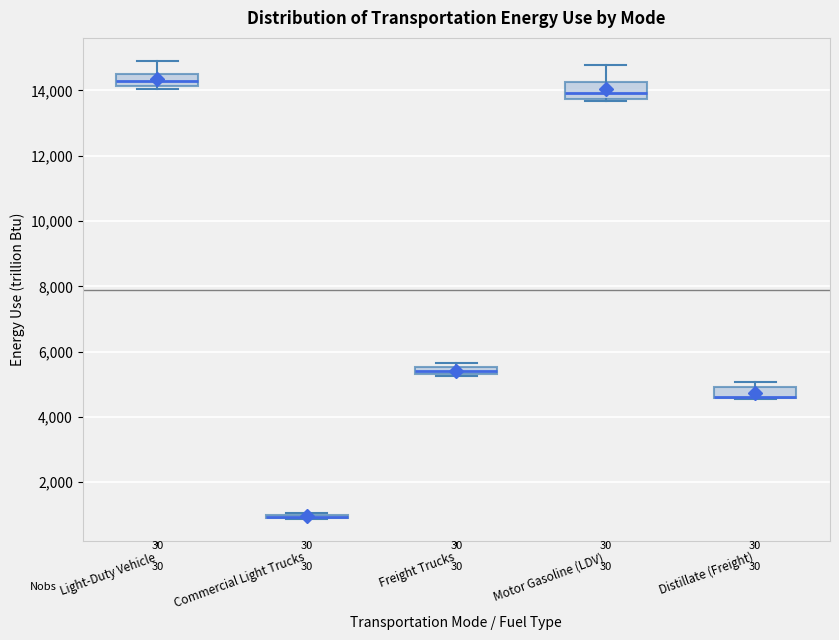

Where does the upper whisker of the box for Light-Duty Vehicle end on the y-axis? The values are not printed on the chart, so give them approximately, as read against the axis.

15000